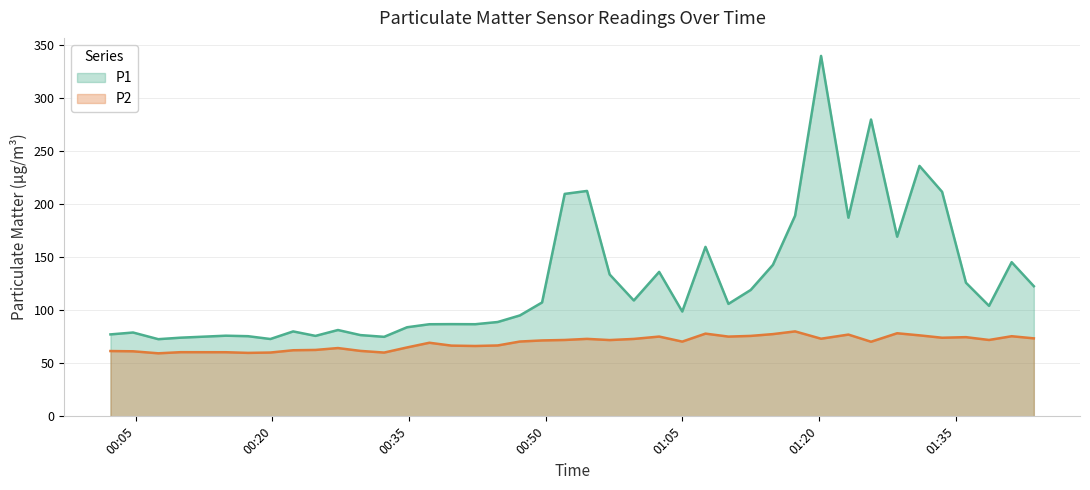

What is the minimum value for P2?

59.4